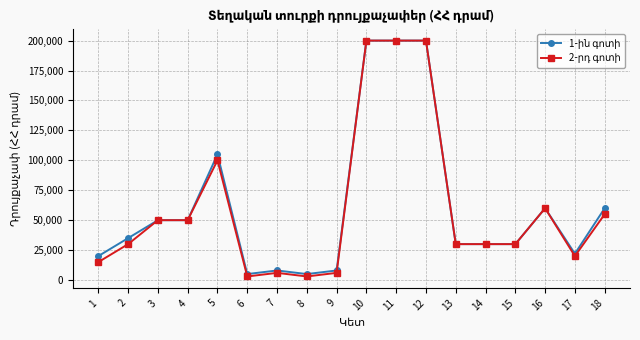

What is the total value across all series at 4?

100000